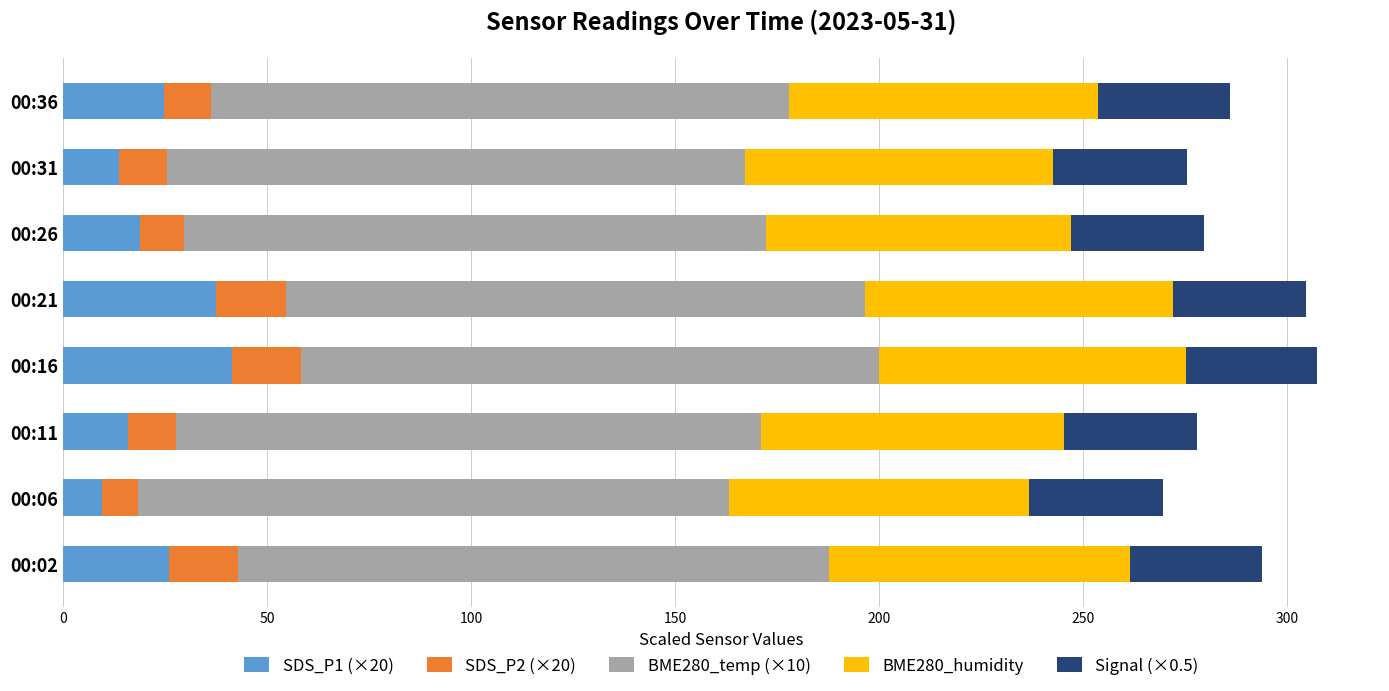

What is the difference between the maximum and minimum values in the SDS_P1 (×20) series?

32.0